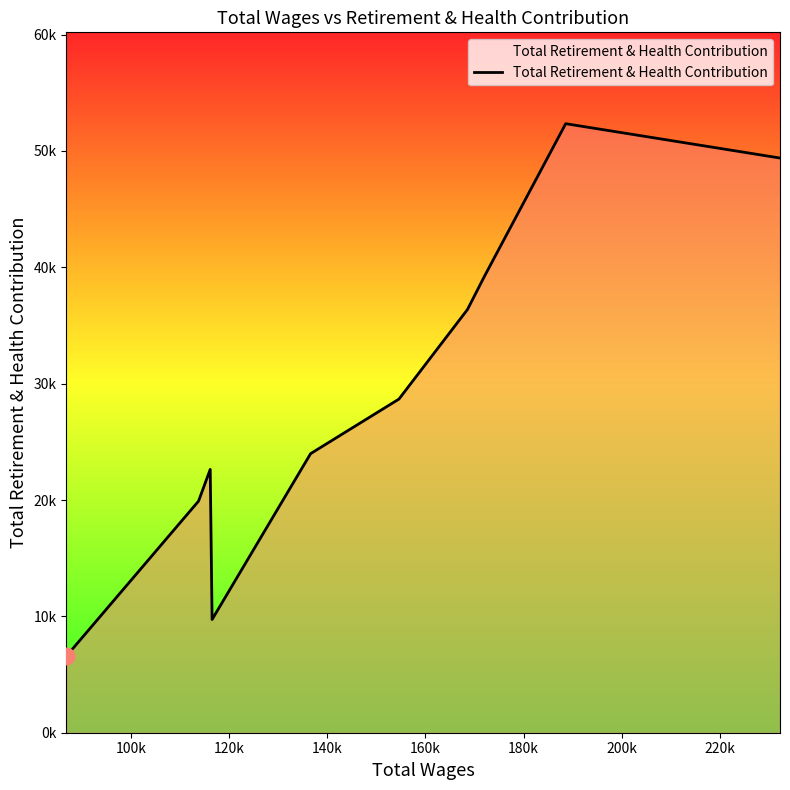

Is this an area chart (filled region under the line)?

Yes